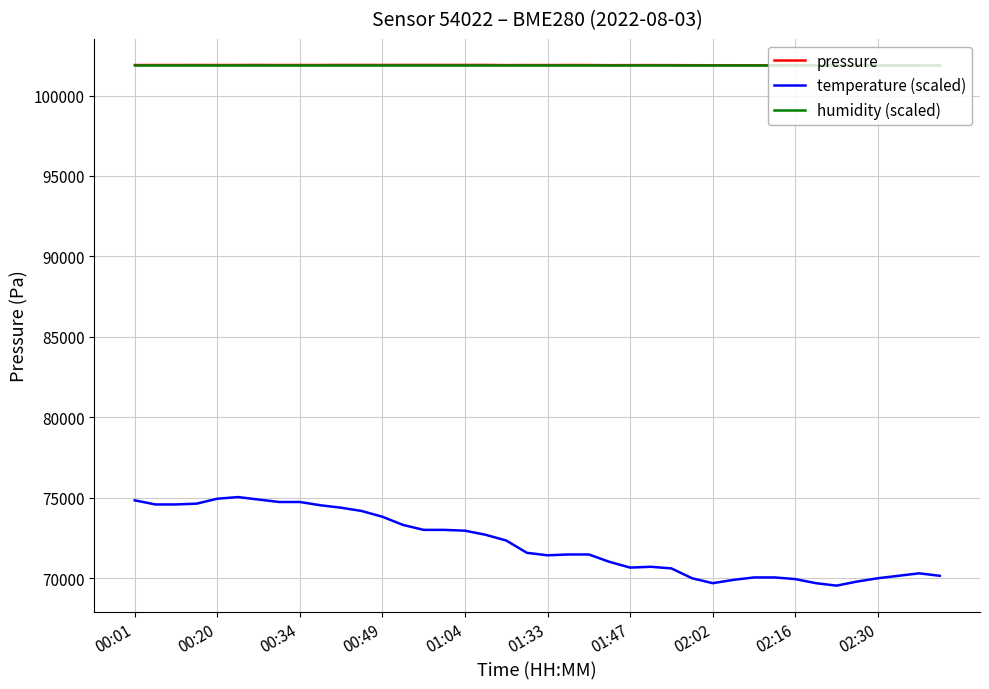

Which series has the widest spread of values?

temperature (scaled)